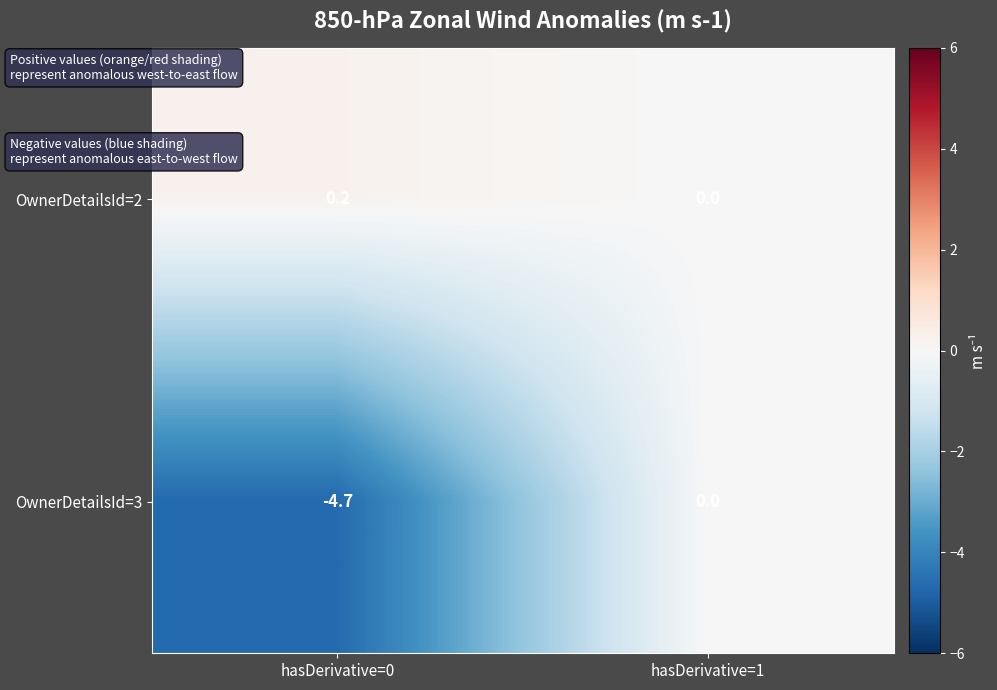

Between hasDerivative=0 and hasDerivative=1, which series saw the biggest shift?

OwnerDetailsId=3